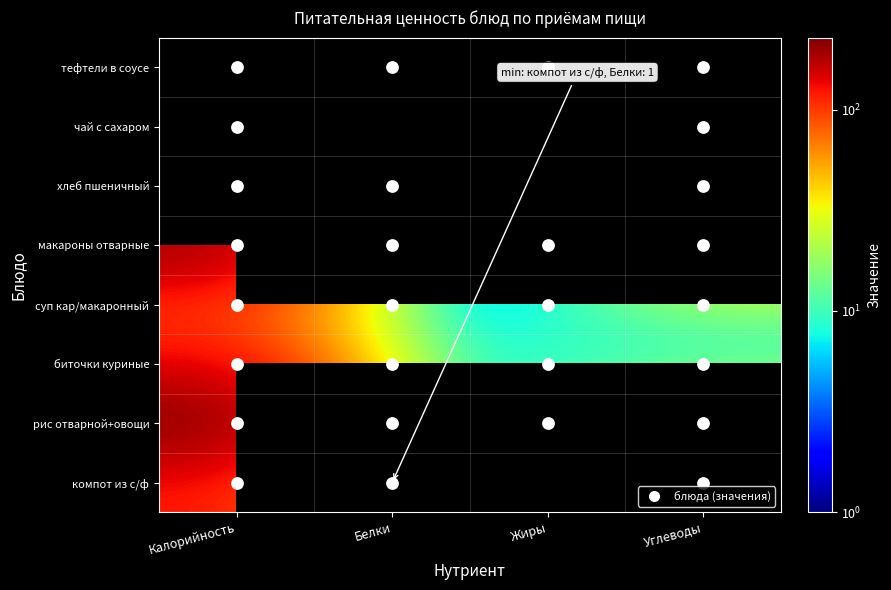

True or false: биточки куриные has a value of 193.0 at Калорийность.

False